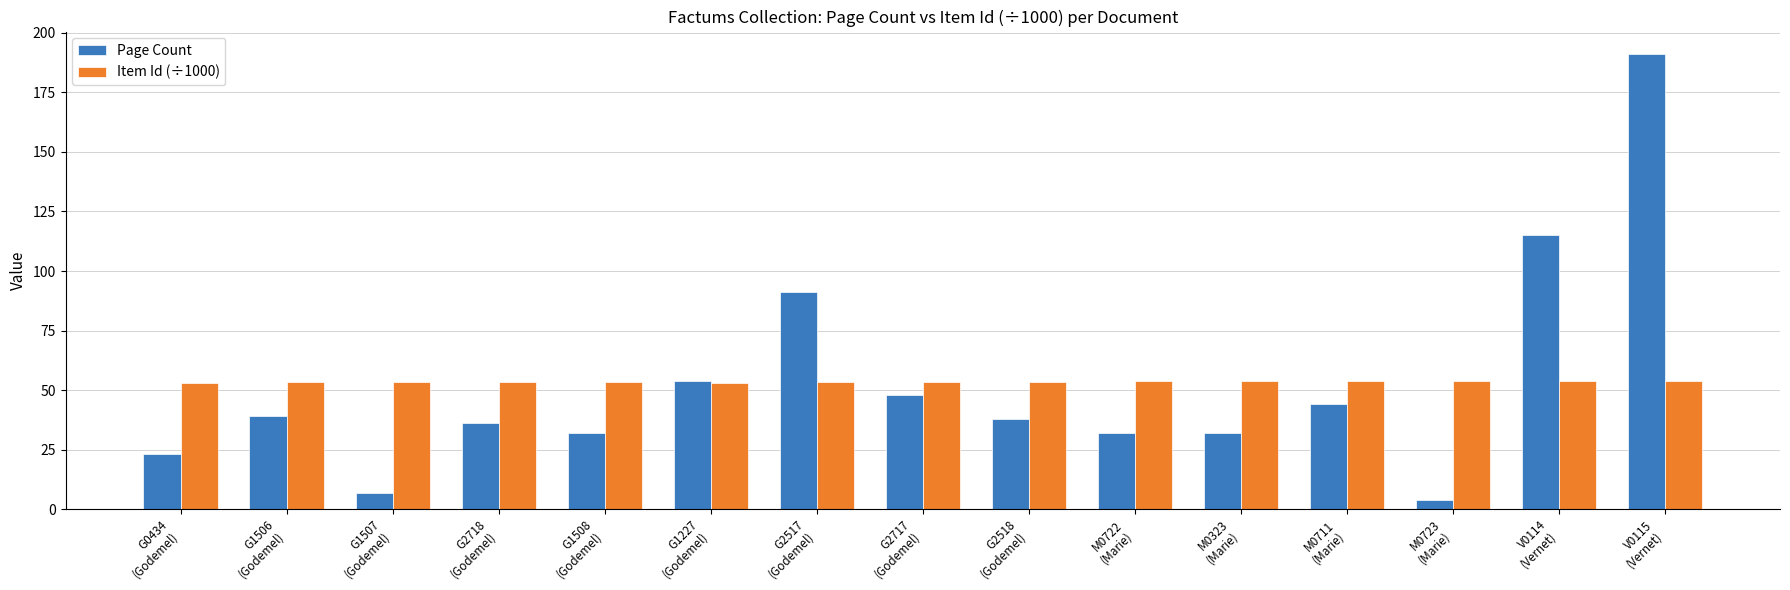

Which series has the largest range (max minus min)?

Page Count